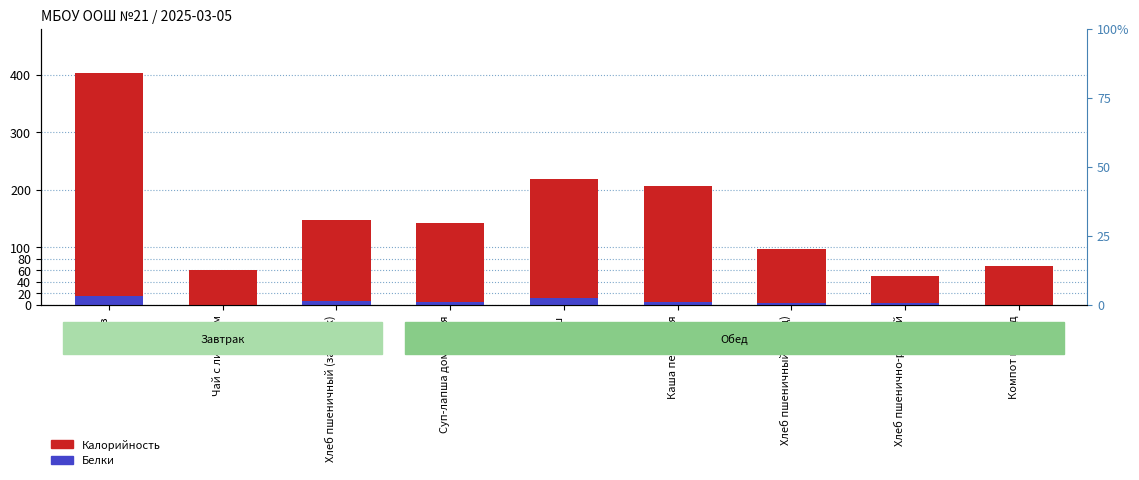

What is the total value across all series at Гуляш?

231.0